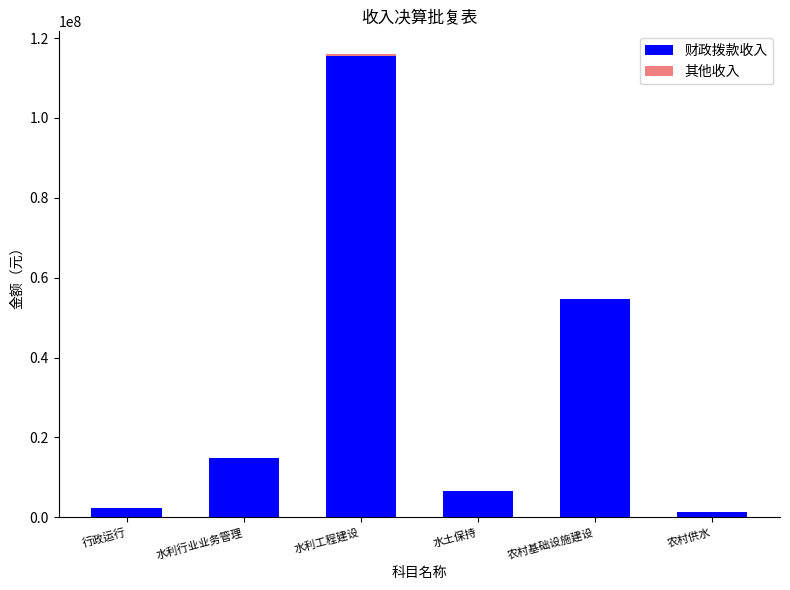

Are the bars horizontal?

No